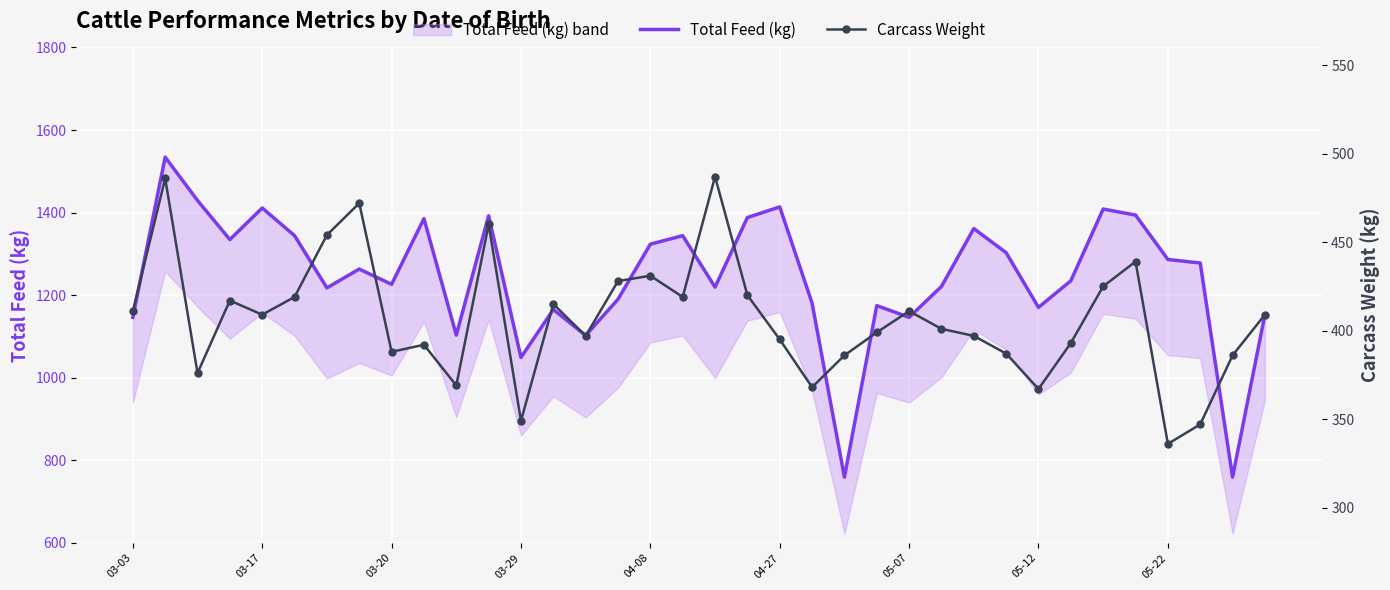

At how many categories does at least one series exceed 1514?

1